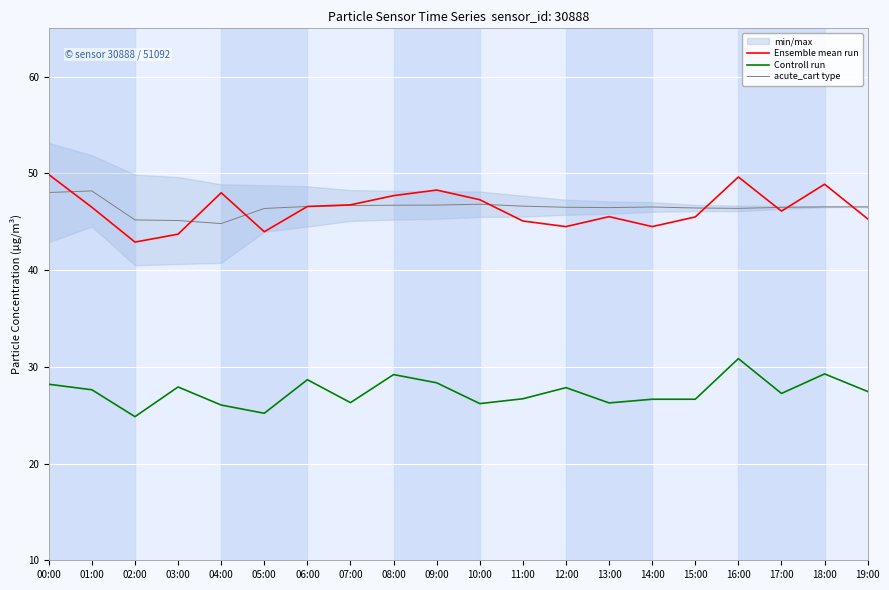

In acute_cart type, how many points are higher than both neighbors (excluding endpoints)?

3